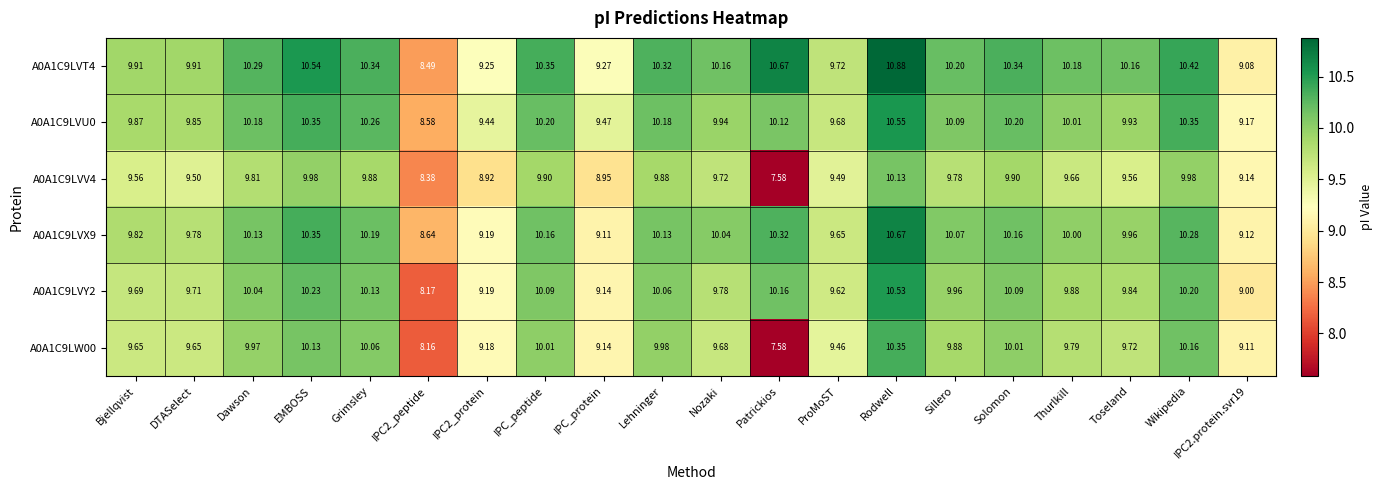

Count the number of data series in this chart.

6